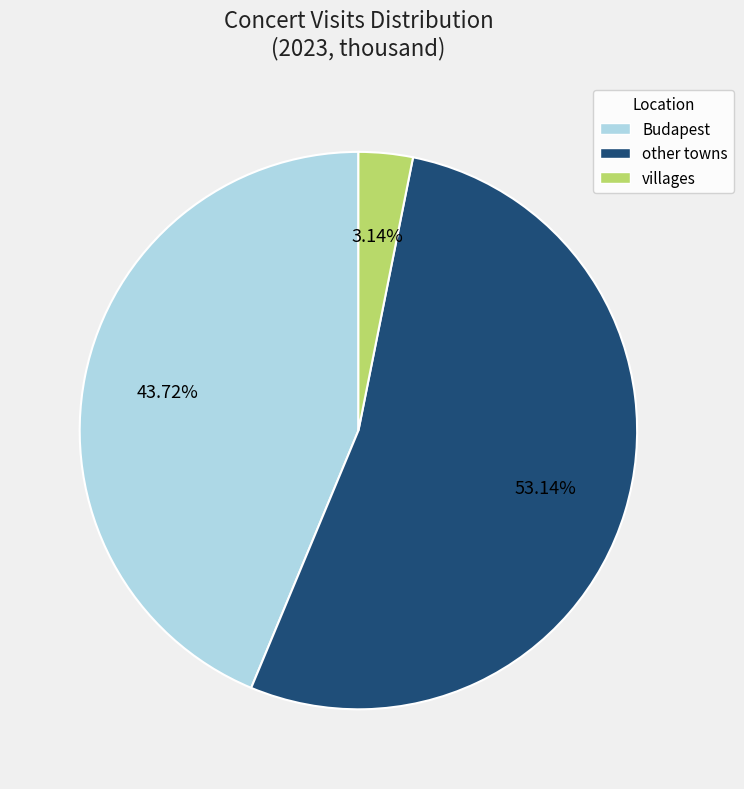

To the nearest percent, what portion does other towns represent?

53%